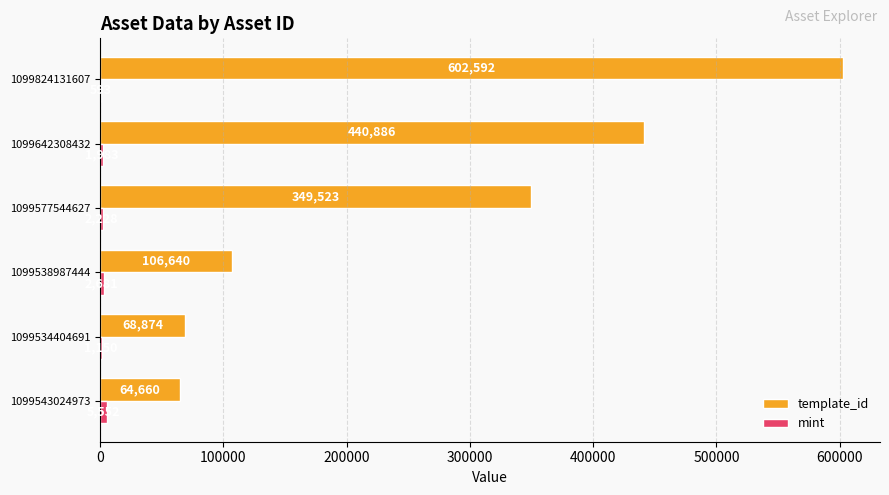

At which category is the sum across all series the highest?

1099824131607